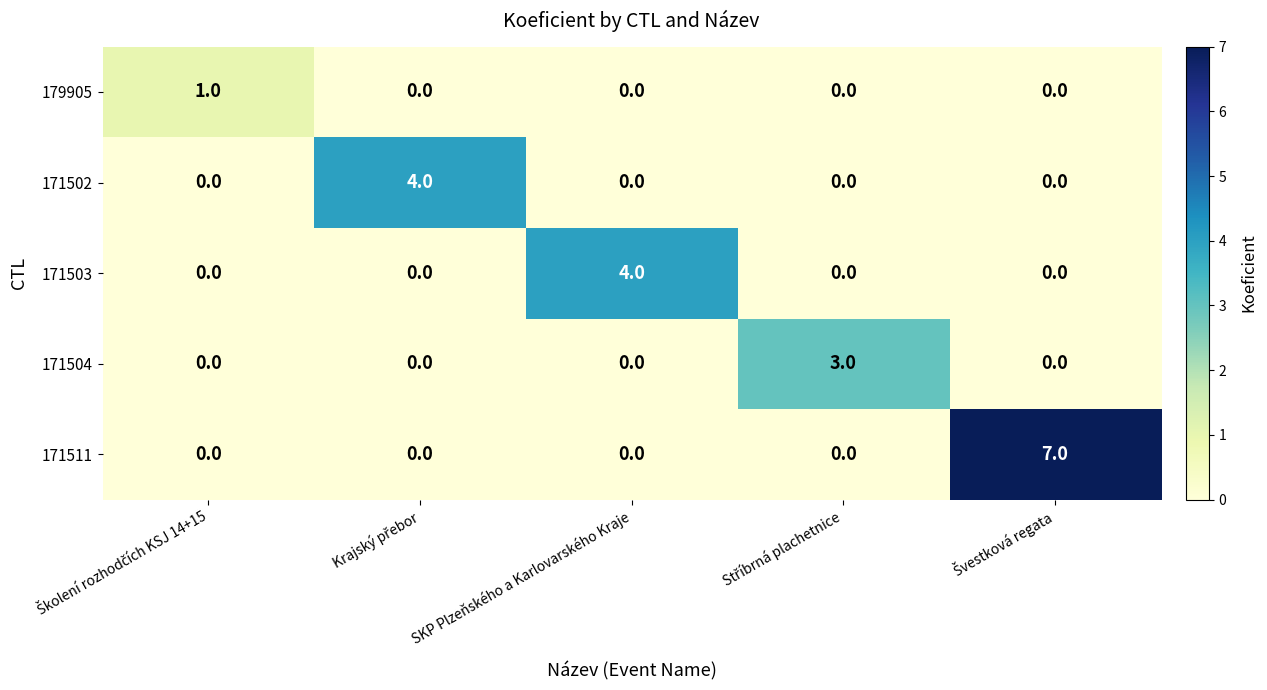

Reading right to left, what are all the values shown in this chart?

179905: 0	0	0	0	1
171502: 0	0	0	4	0
171503: 0	0	4	0	0
171504: 0	3	0	0	0
171511: 7	0	0	0	0